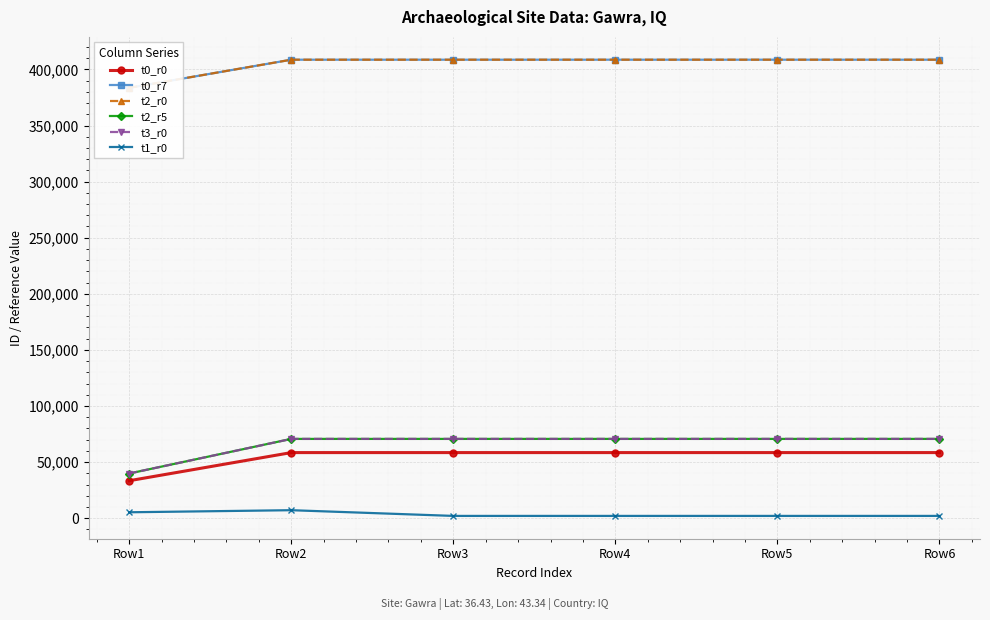

At Row1, list the series in order from smallest to largest.

t1_r0, t0_r0, t2_r5, t3_r0, t0_r7, t2_r0